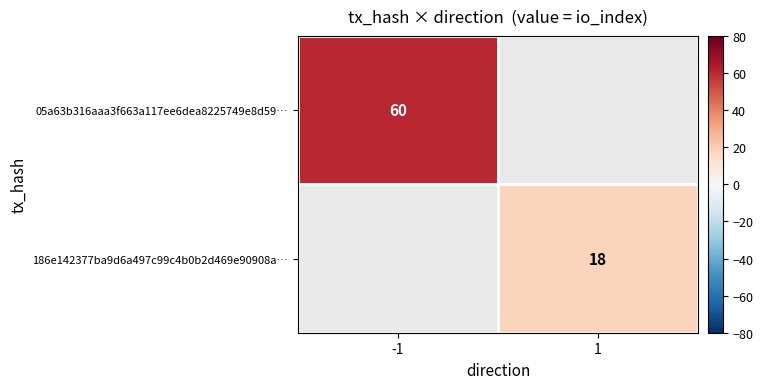

Is the value of 05a63b316aaa3f663a117ee6dea8225749e8d59… at -1 greater than the value of 186e142377ba9d6a497c99c4b0b2d469e90908a… at 1?

Yes